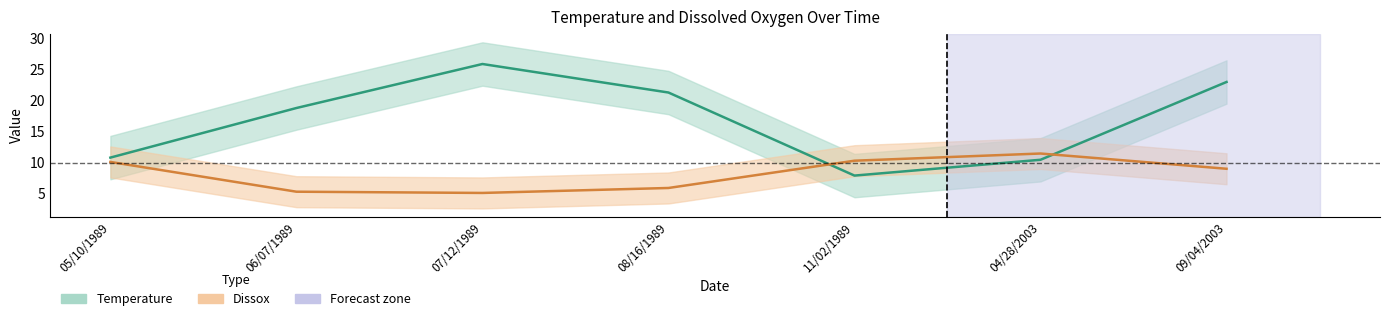

In Temperature, how many points are lower than both neighbors (excluding endpoints)?

1